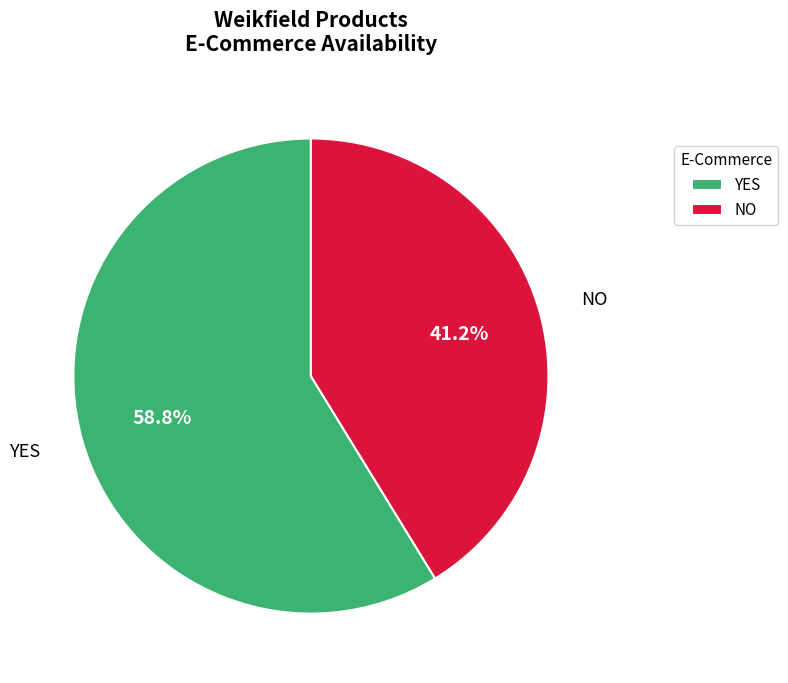

Rank the categories by value from highest to lowest.

YES, NO